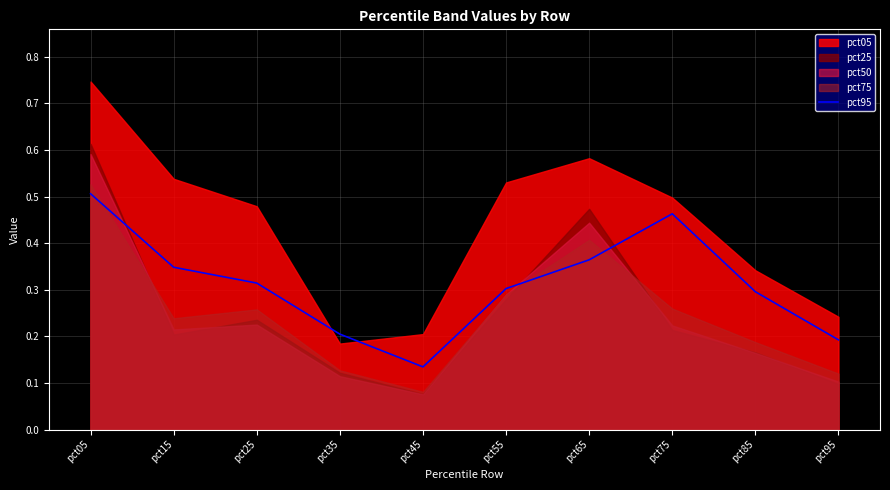

At which category does the data reach its first local valley?

pct45